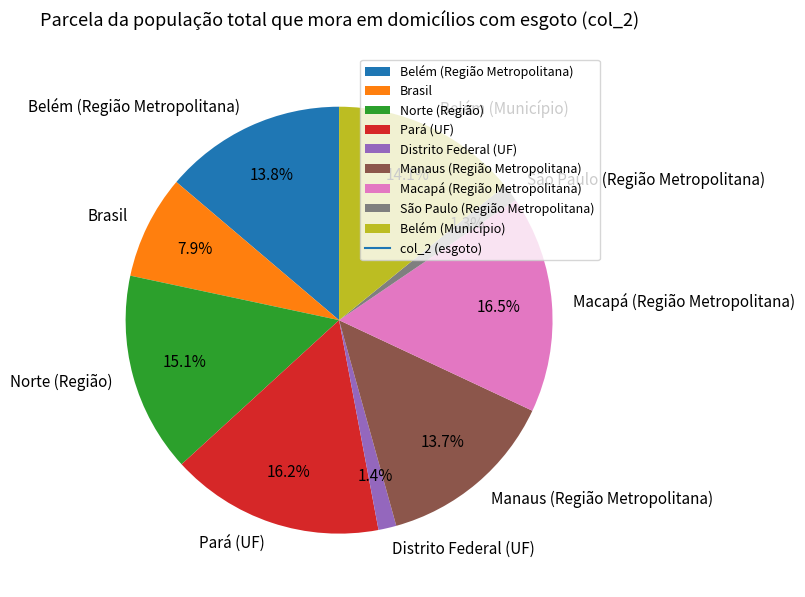

True or false: Norte (Região) accounts for 3% of the total.

False